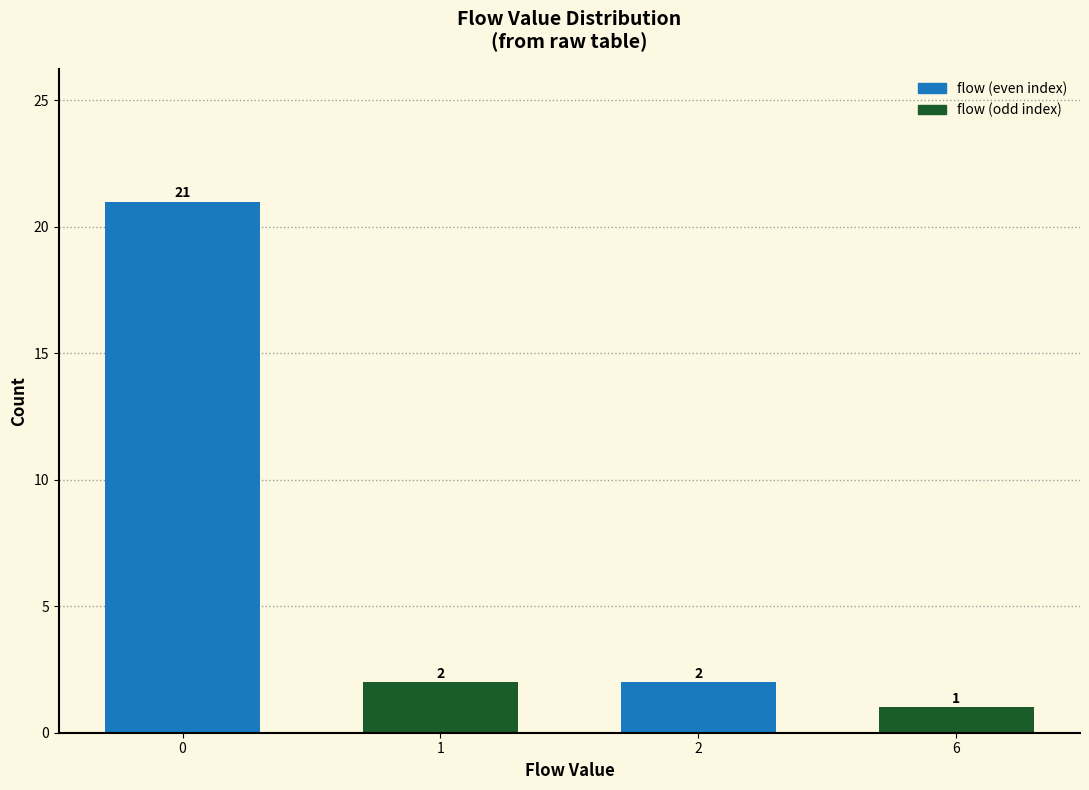

Reading left to right, what are all the values shown in this chart?

0=21	1=2	2=2	6=1